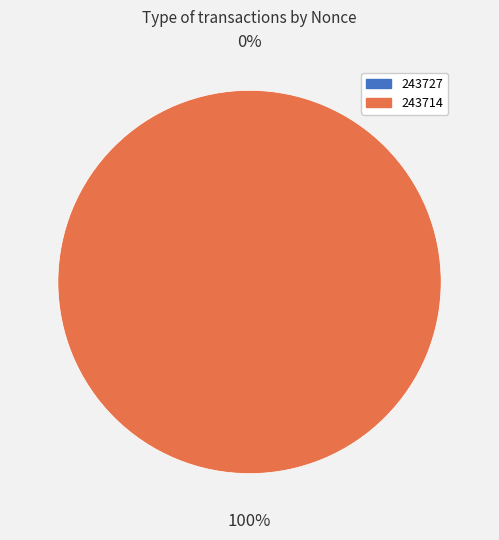

The 243727 slice represents 14% of the pie. True or false?

False